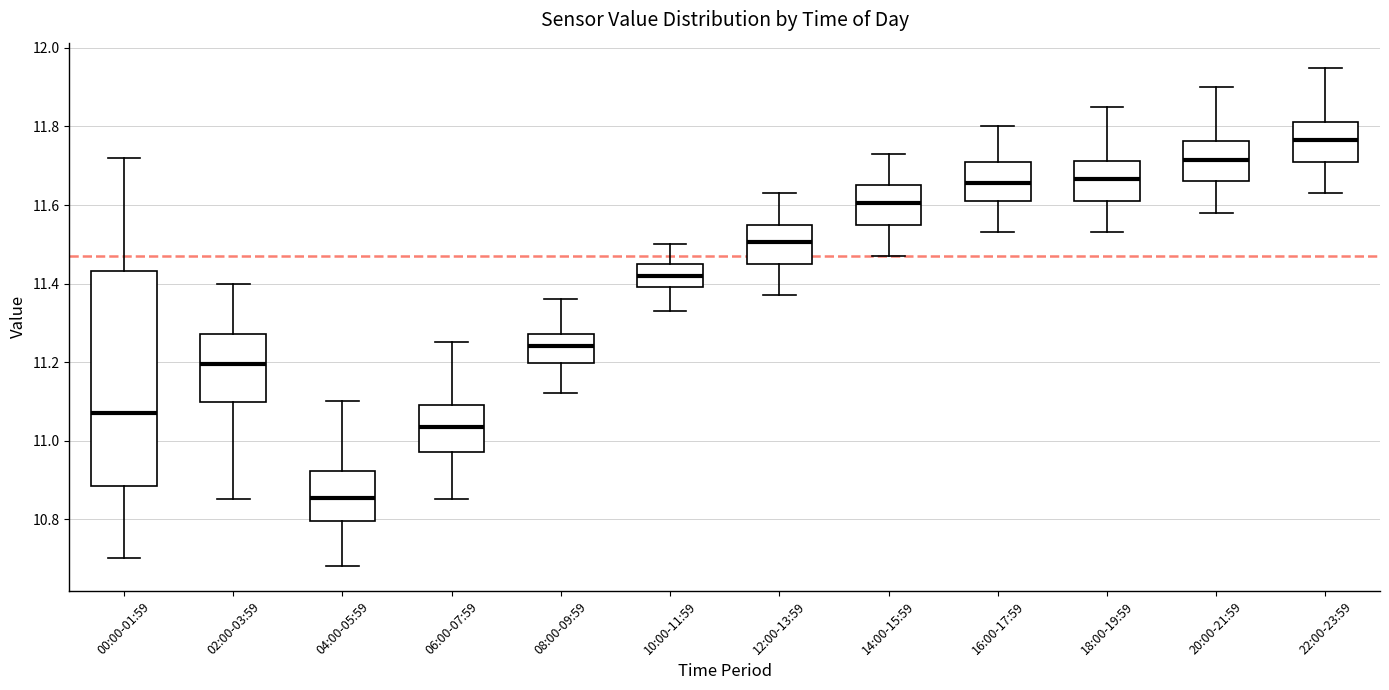

Which box's median line is the highest?

22:00-23:59